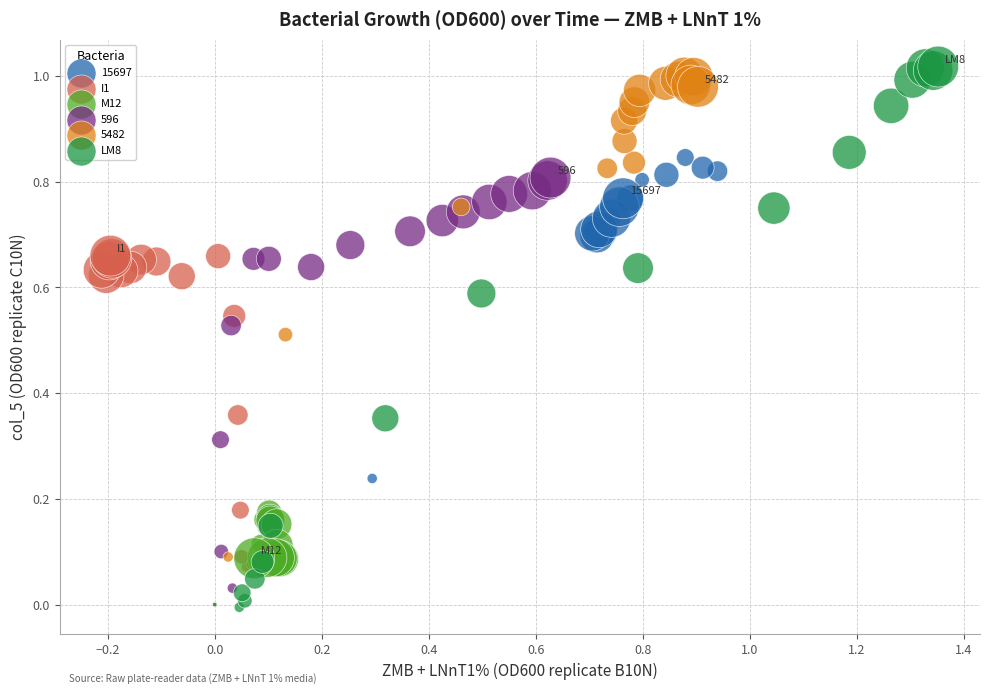

Which series has the largest Y range (max minus min)?

LM8